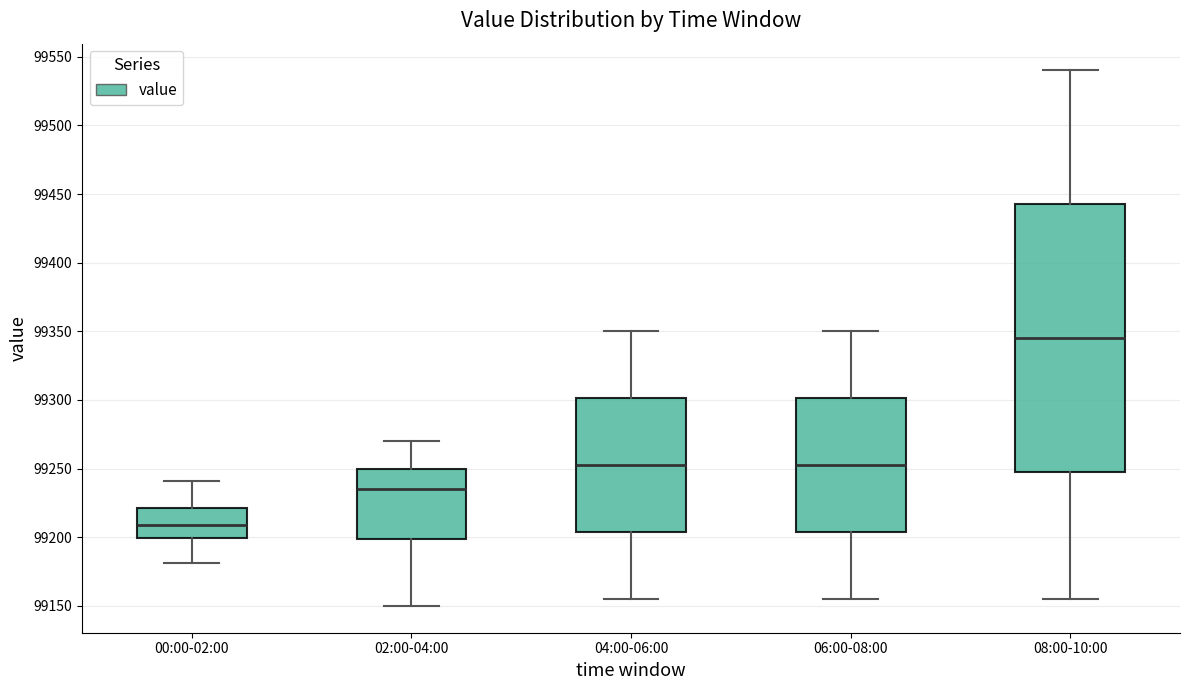

Which box's median line is the highest?

08:00-10:00